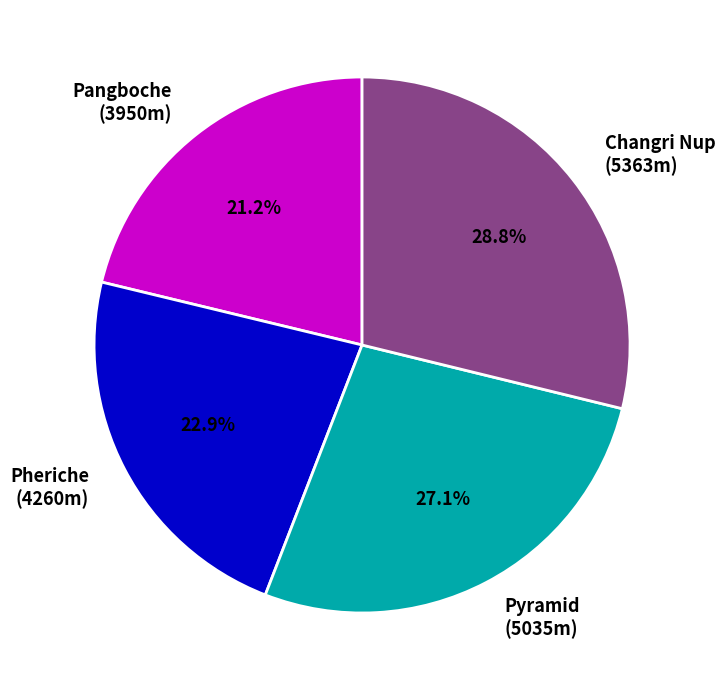

To the nearest percent, what is the average slice percentage?

25%